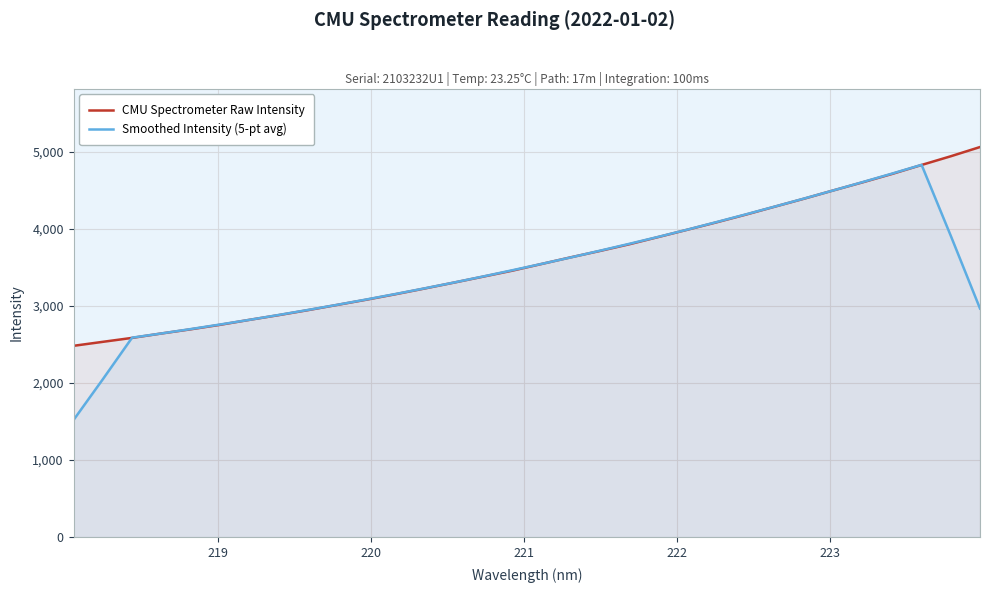

What is the maximum value shown in the chart?

5061.4